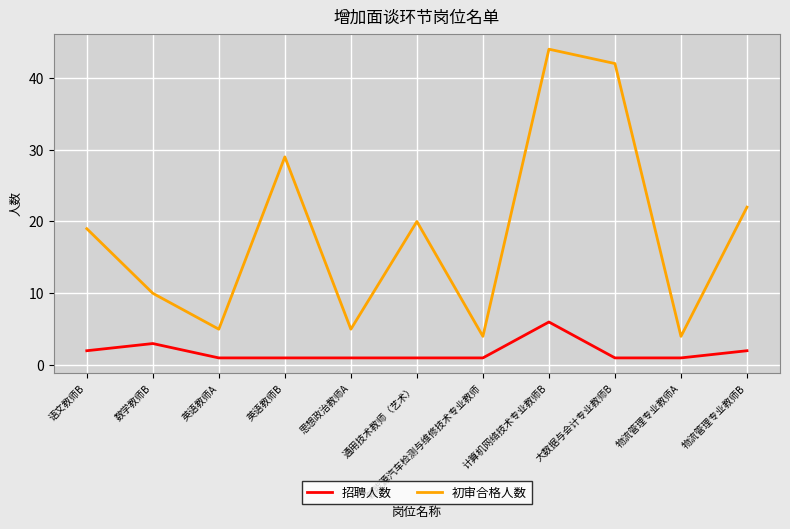

Reading left to right, transcribe all the data shown in this chart.

招聘人数: 2	3	1	1	1	1	1	6	1	1	2
初审合格人数: 19	10	5	29	5	20	4	44	42	4	22